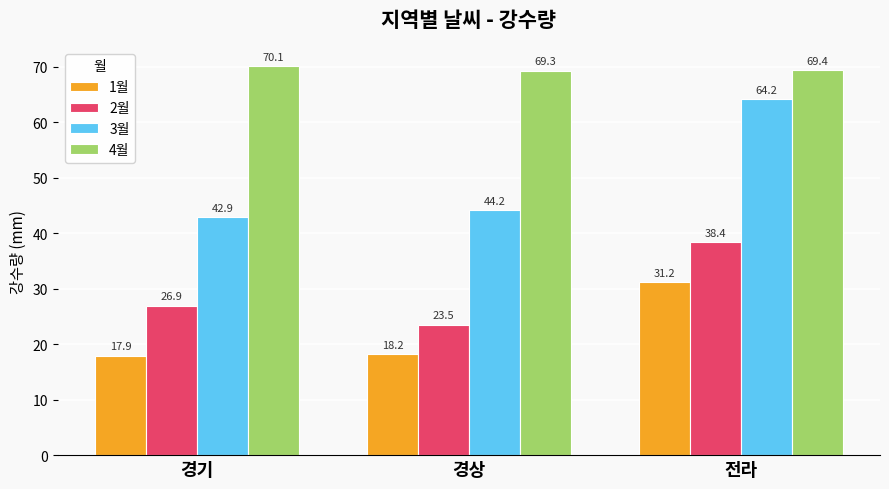

Rank the series by their maximum value, from lowest to highest.

1월, 2월, 3월, 4월